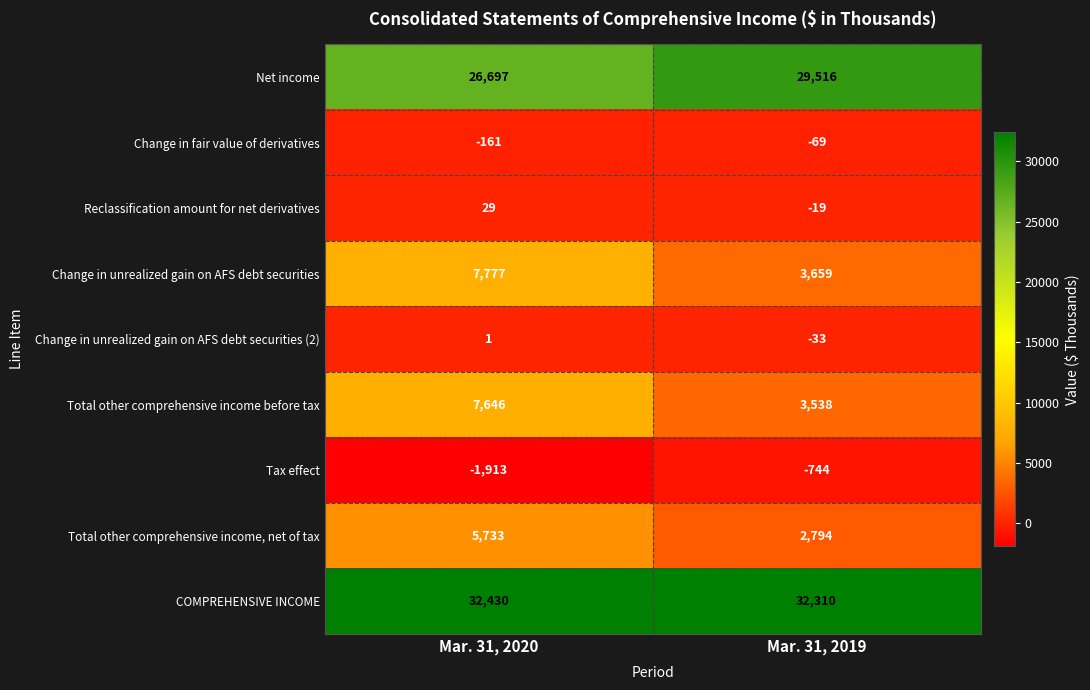

How many distinct data groups are displayed?

9